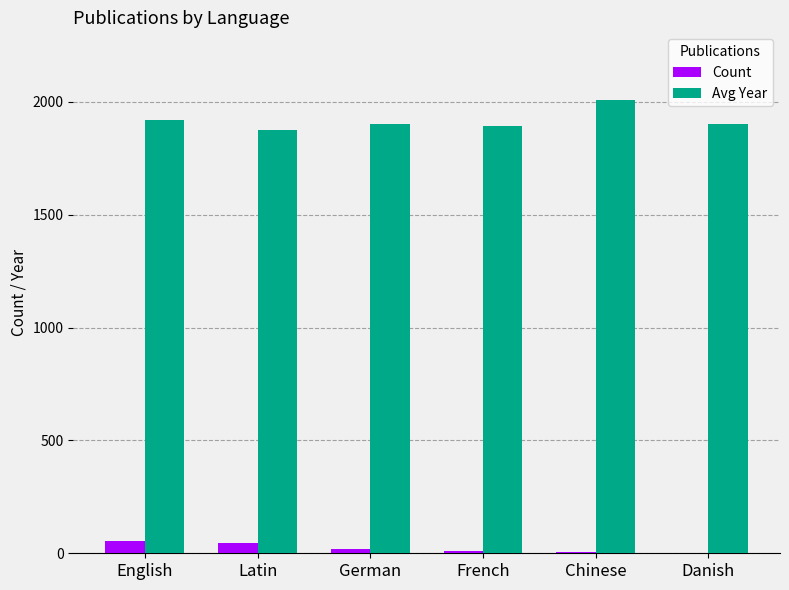

True or false: Avg Year has a value of 733 at Latin.

False